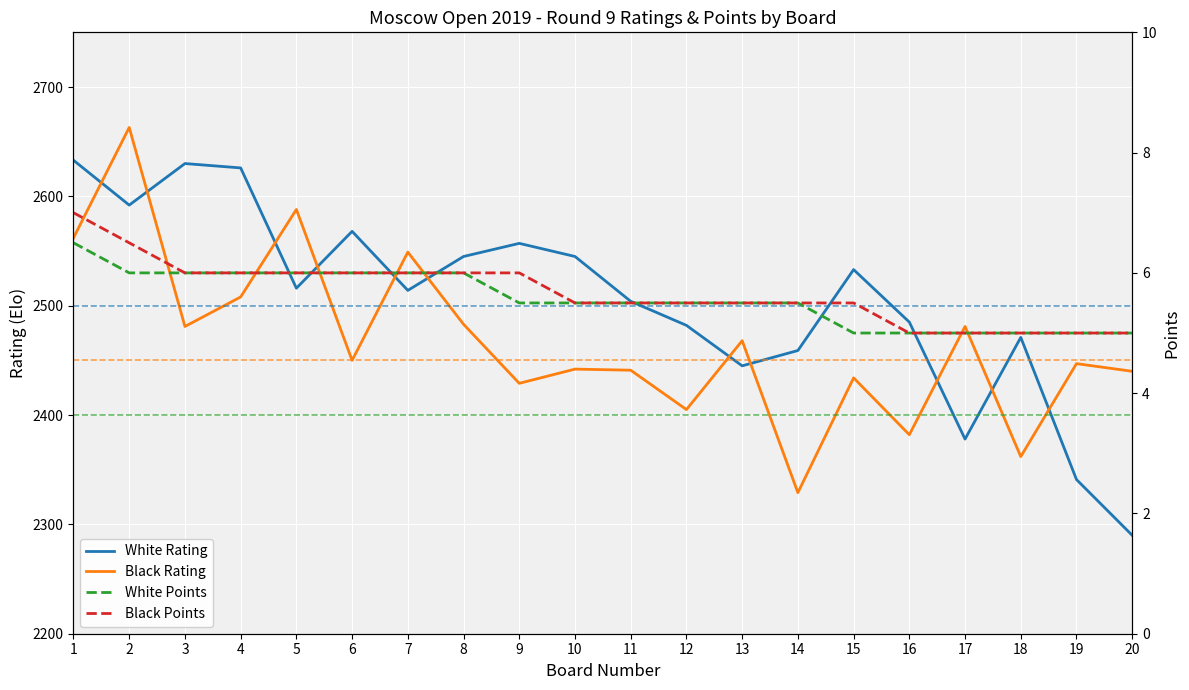

Reading left to right, transcribe all the data shown in this chart.

White Rating: 2633.0	2592.0	2630.0	2626.0	2516.0	2568.0	2514.0	2545.0	2557.0	2545.0	2504.0	2482.0	2445.0	2459.0	2533.0	2485.0	2378.0	2471.0	2341.0	2290.0
Black Rating: 2562.0	2663.0	2481.0	2508.0	2588.0	2450.0	2549.0	2483.0	2429.0	2442.0	2441.0	2405.0	2468.0	2329.0	2434.0	2382.0	2481.0	2362.0	2447.0	2440.0
White Points: 6.5	6.0	6.0	6.0	6.0	6.0	6.0	6.0	5.5	5.5	5.5	5.5	5.5	5.5	5.0	5.0	5.0	5.0	5.0	5.0
Black Points: 7.0	6.5	6.0	6.0	6.0	6.0	6.0	6.0	6.0	5.5	5.5	5.5	5.5	5.5	5.5	5.0	5.0	5.0	5.0	5.0